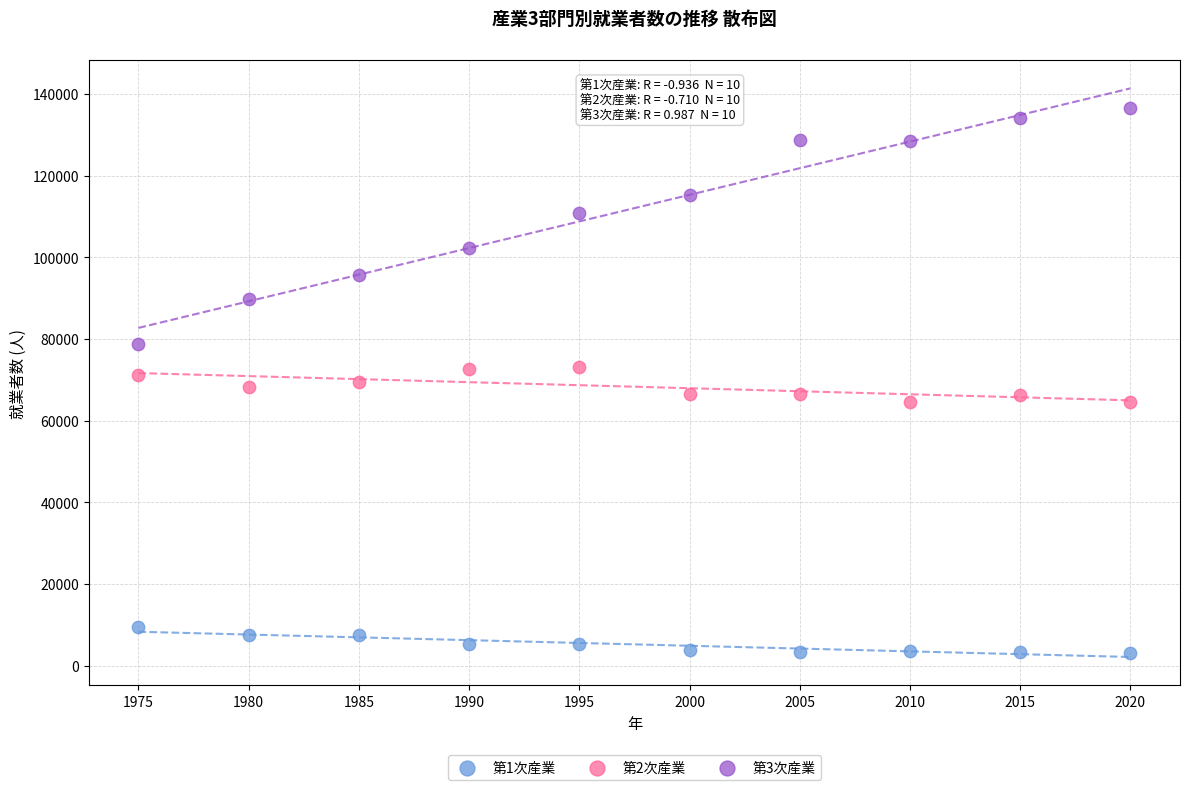

Across all data points, what is the range of Y values (max minus min)?

133379